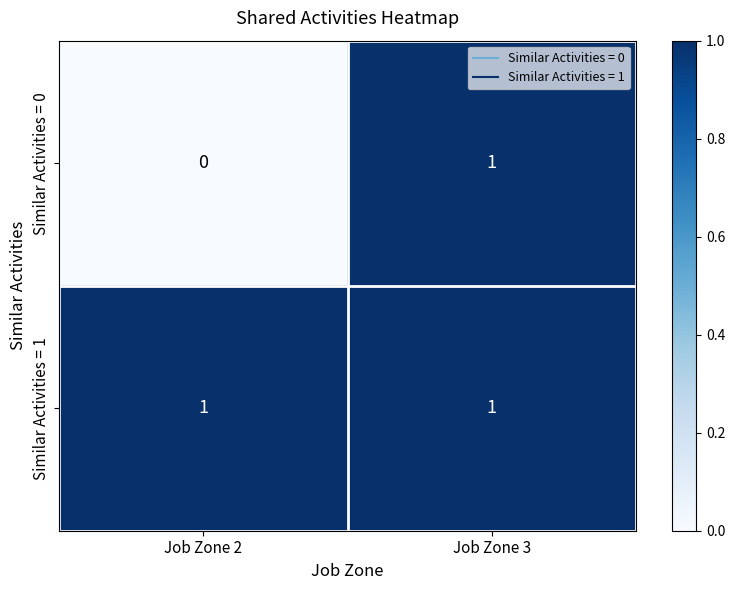

At how many categories does at least one series exceed 0?

2